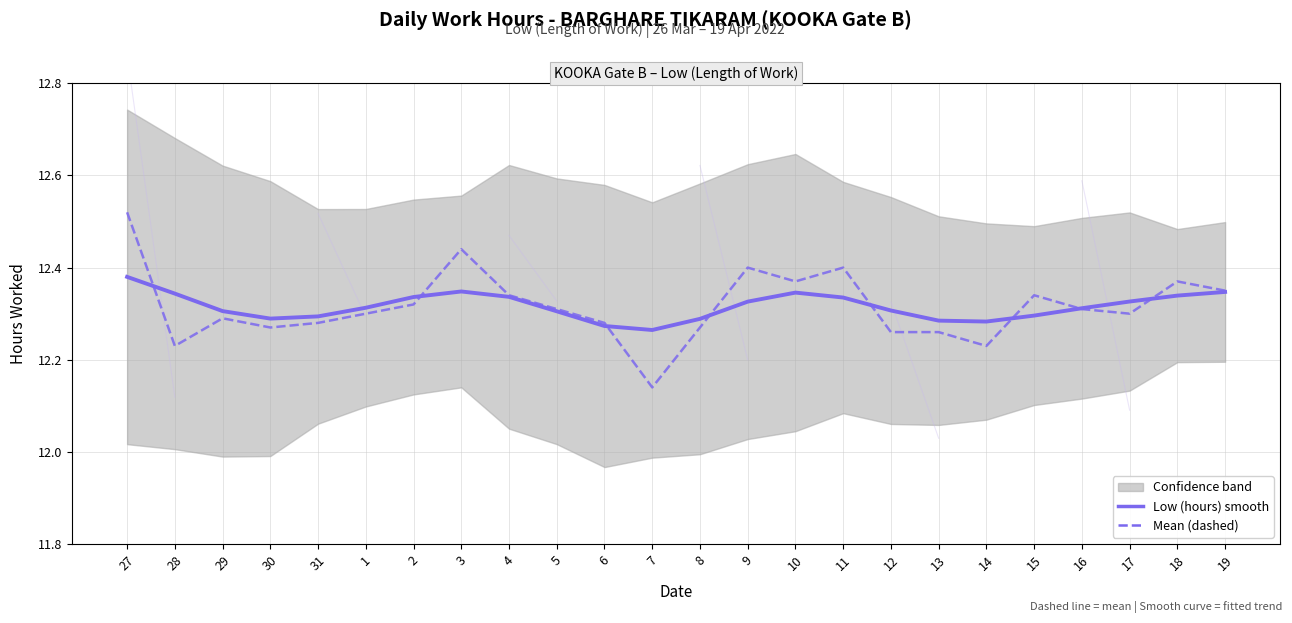

In Mean daily hours, how many points are higher than both neighbors (excluding endpoints)?

6